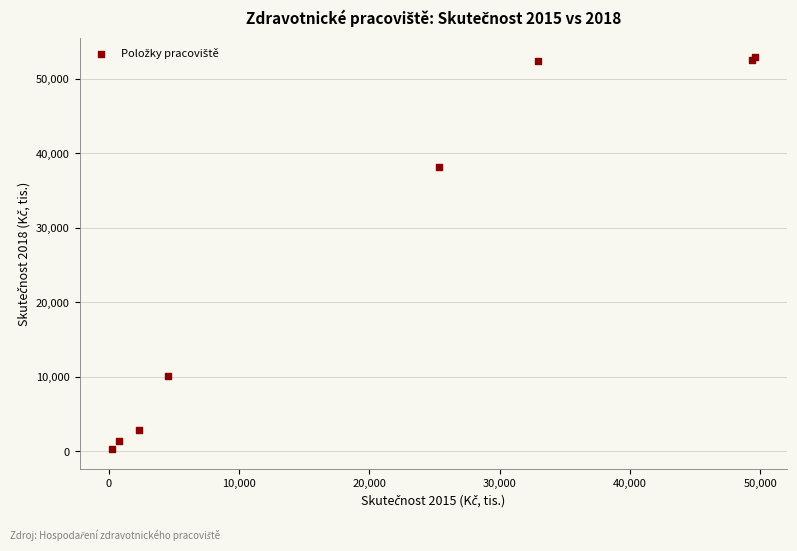

What Y value in the scatter plot is closest to 26574?

38150.5